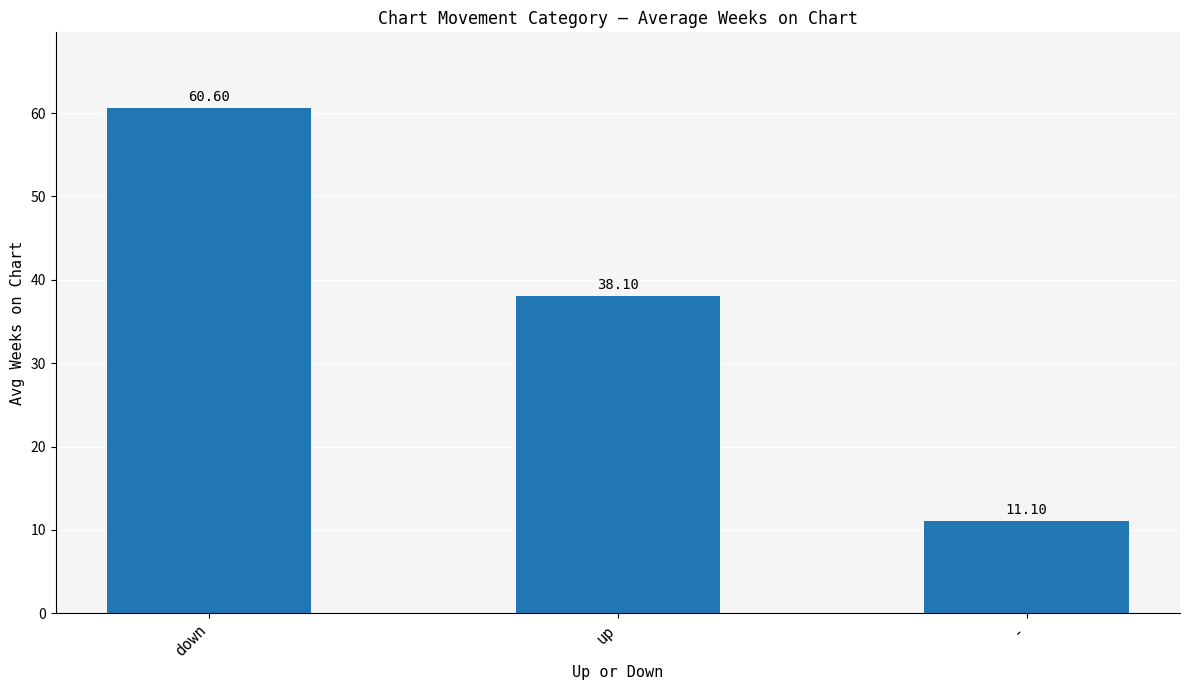

What is the difference between the second highest and minimum values?

27.0